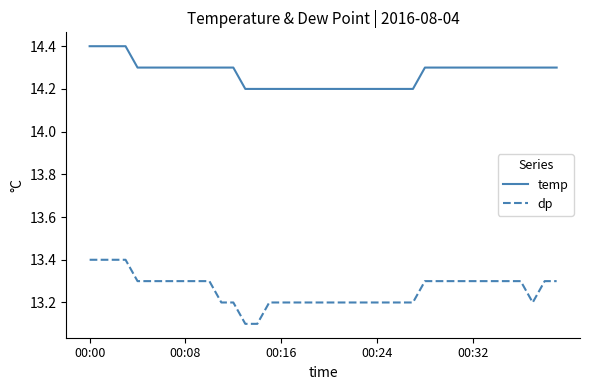

What are all the series names shown in the legend?

temp, dp